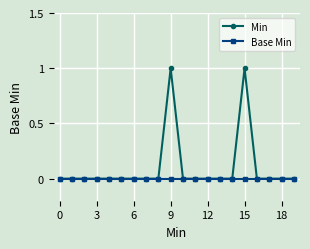

Which series has the largest range (max minus min)?

Min